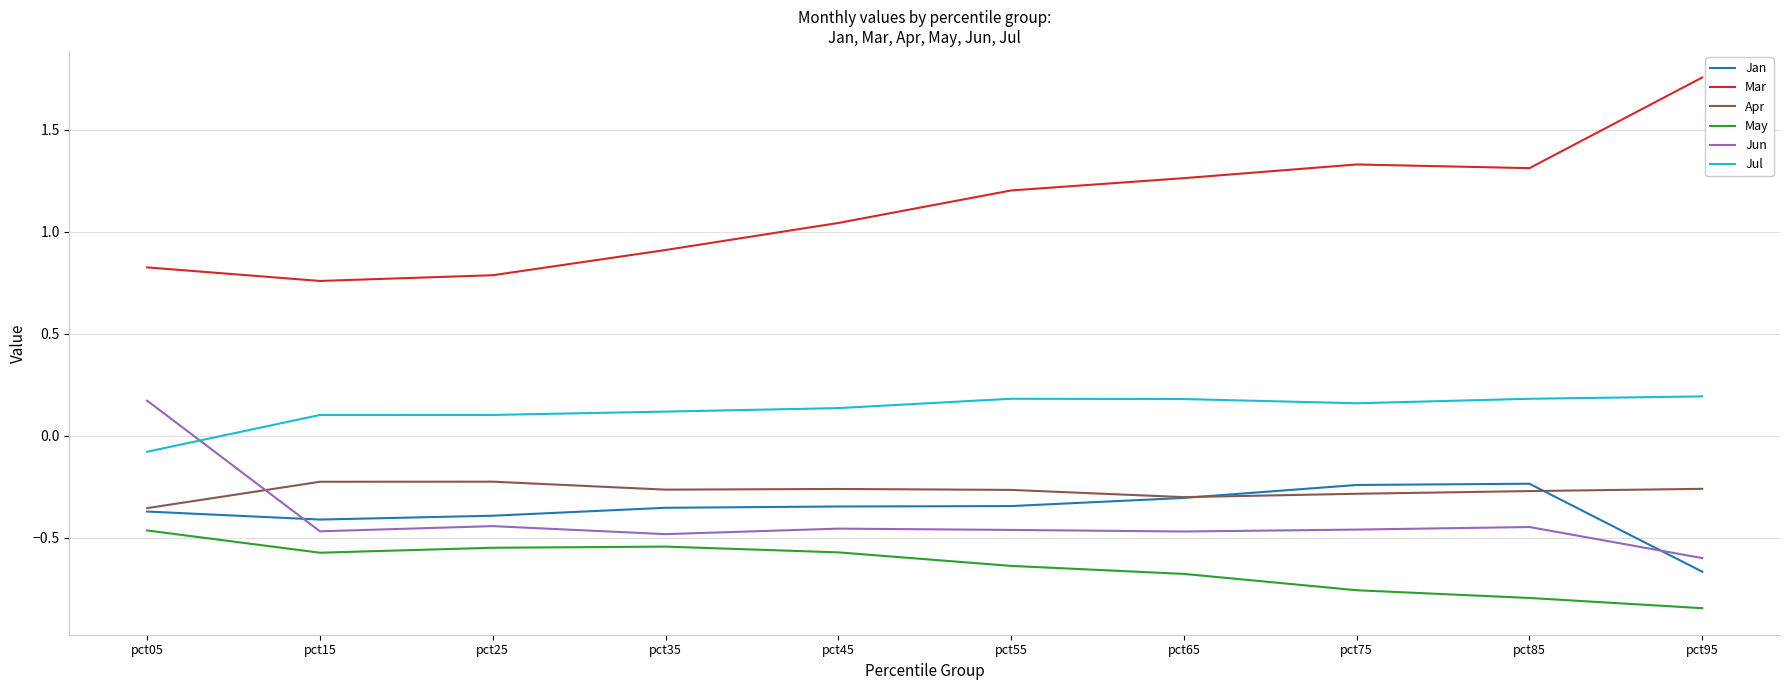

At how many categories does at least one series exceed 0?

10